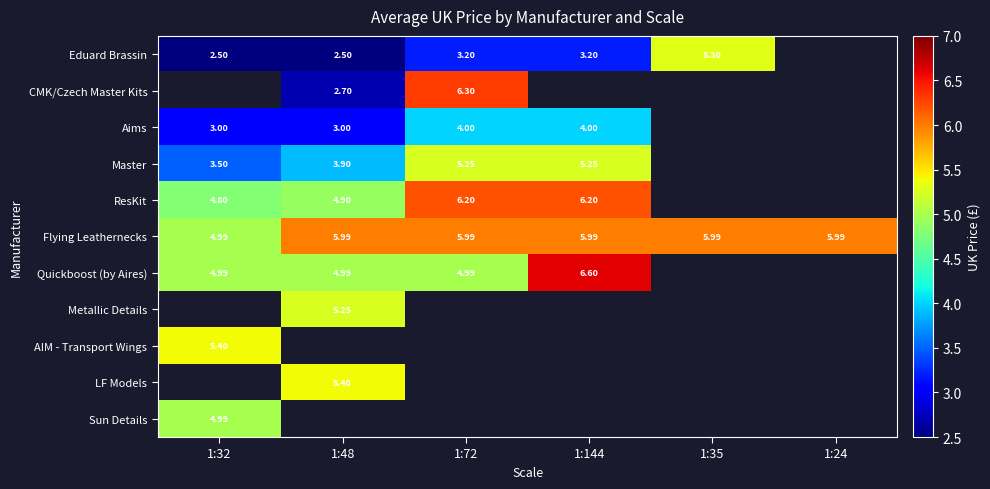

How many positive values does the CMK/Czech Master Kits series have?

2